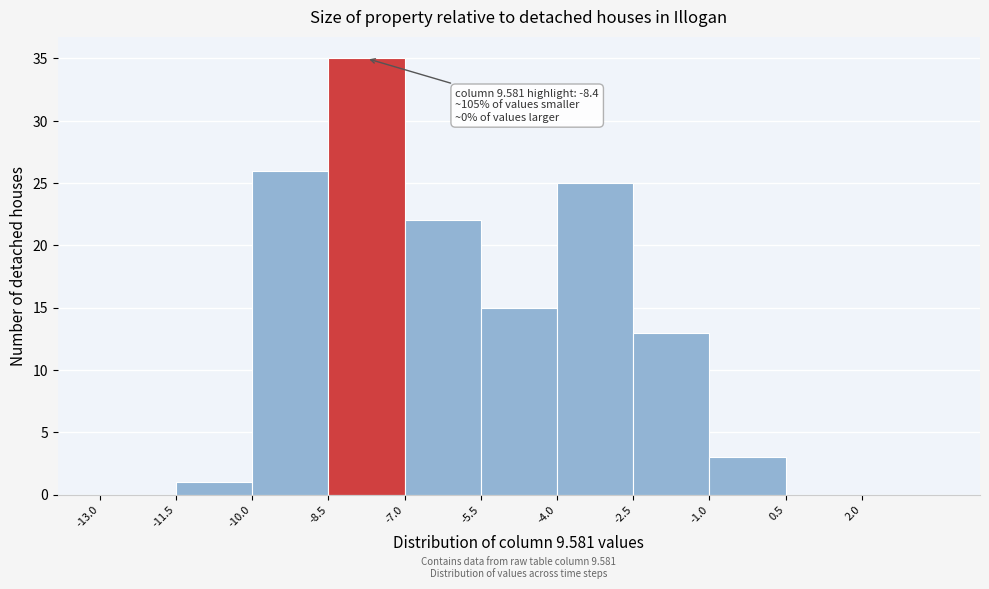

Which range on the x-axis has the tallest bar?

-8.5 to -7.0